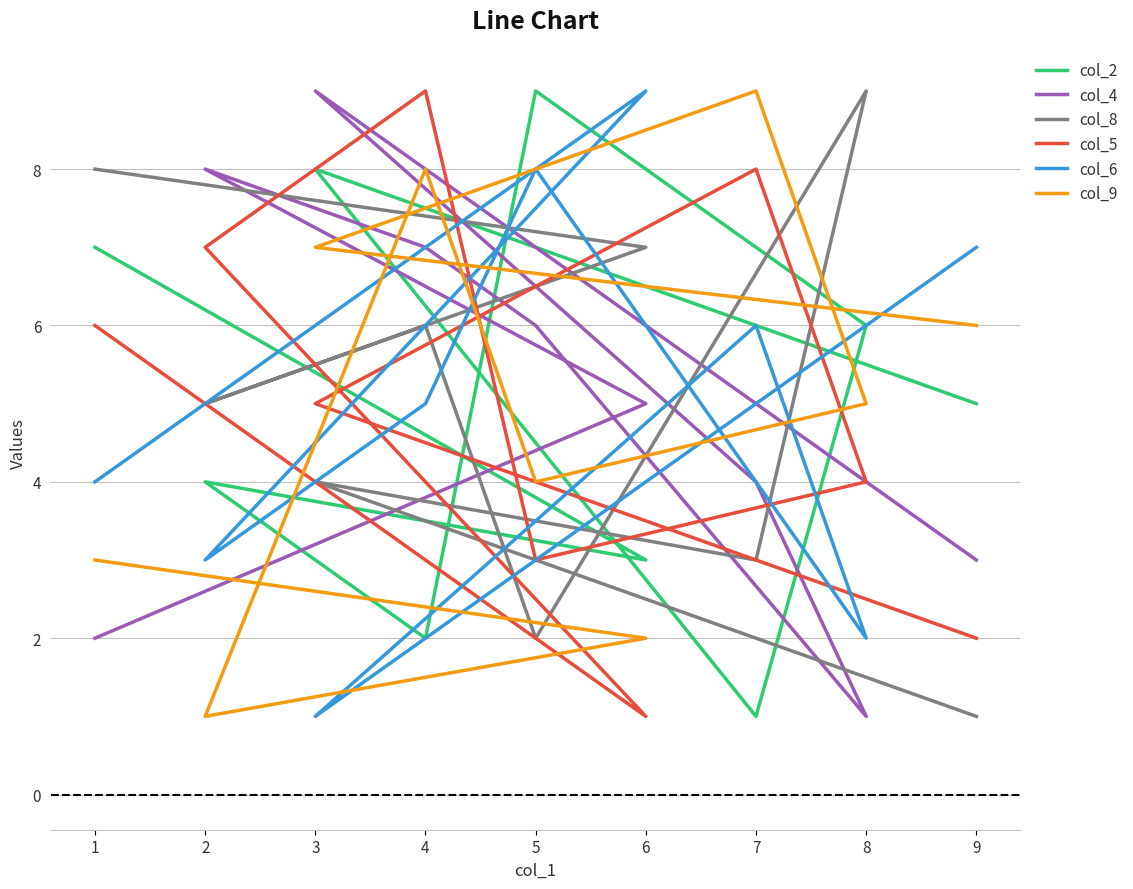

List the series in order of their peak value, highest first.

col_2, col_4, col_8, col_5, col_6, col_9